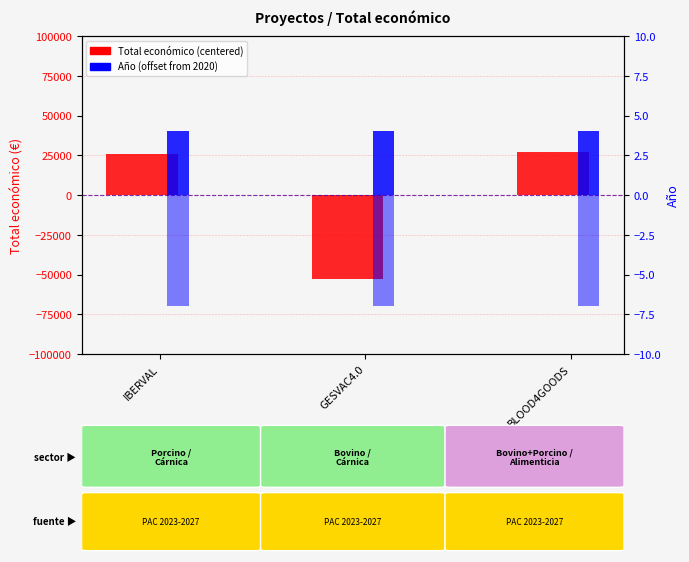

What is the greatest value displayed?

27185